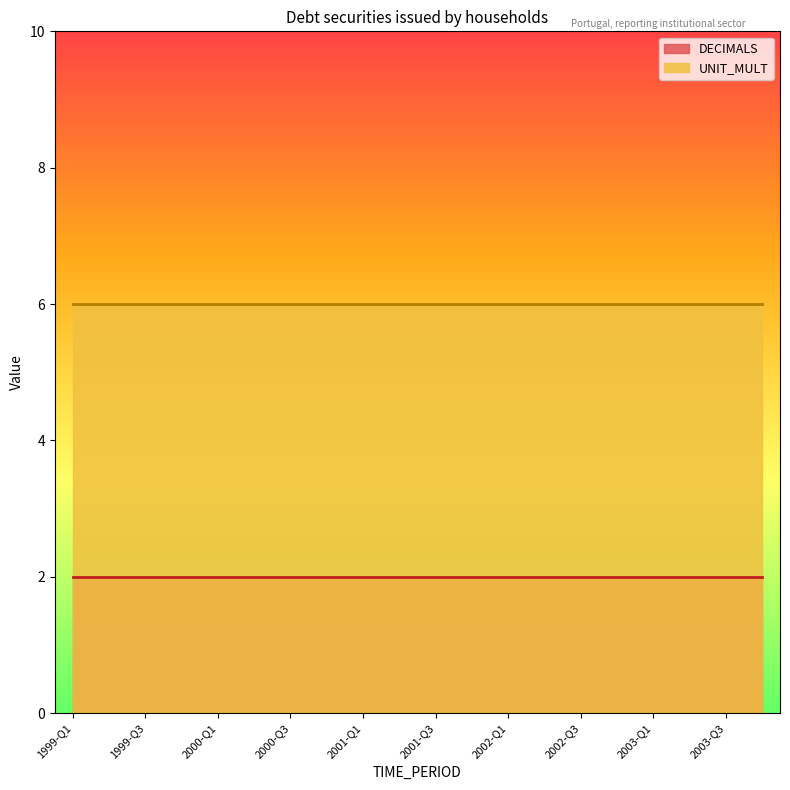

Which category has the lowest value in the UNIT_MULT series?

1999-Q1